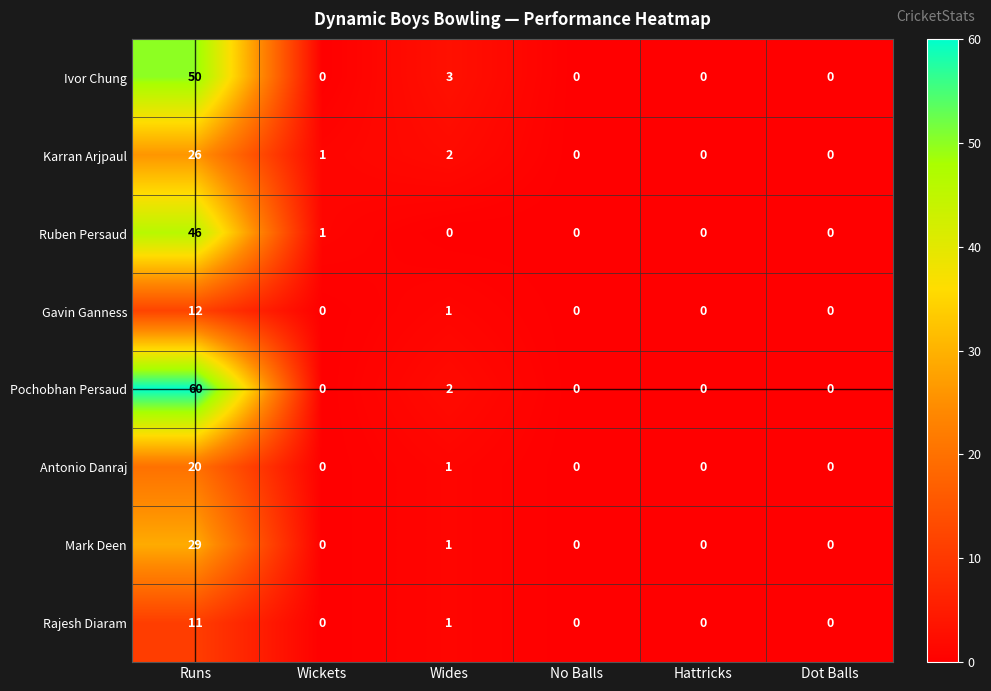

What is the average value of the Ruben Persaud series?

8